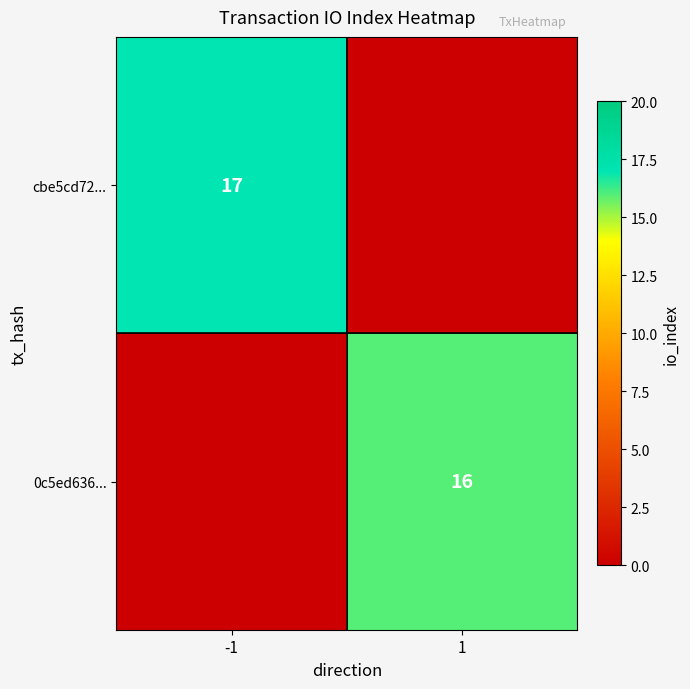

Is it true that cbe5cd72... equals 17 at -1?

True